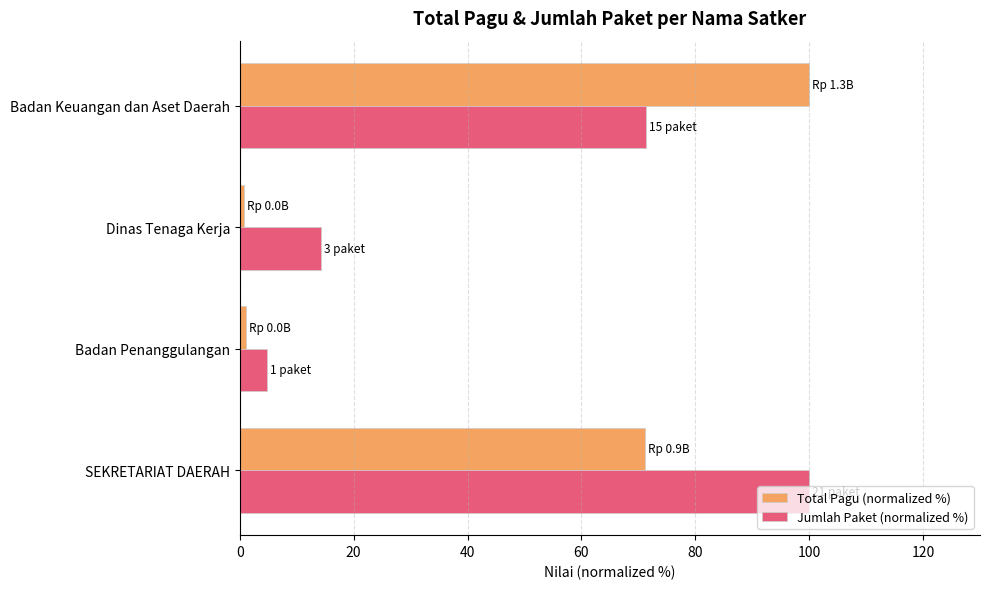

Rank the series at SEKRETARIAT DAERAH from lowest to highest value.

Total Pagu (normalized %), Jumlah Paket (normalized %)